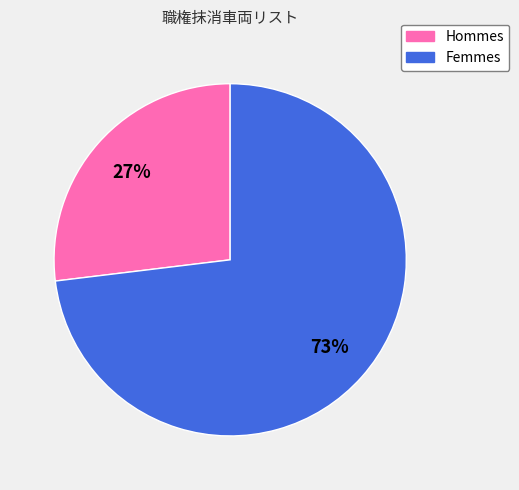

Is there a majority slice in this chart?

Yes